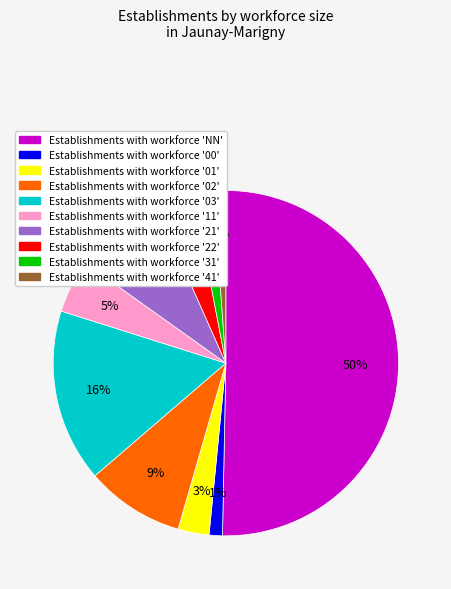

To the nearest percent, what is the average slice percentage?

10%